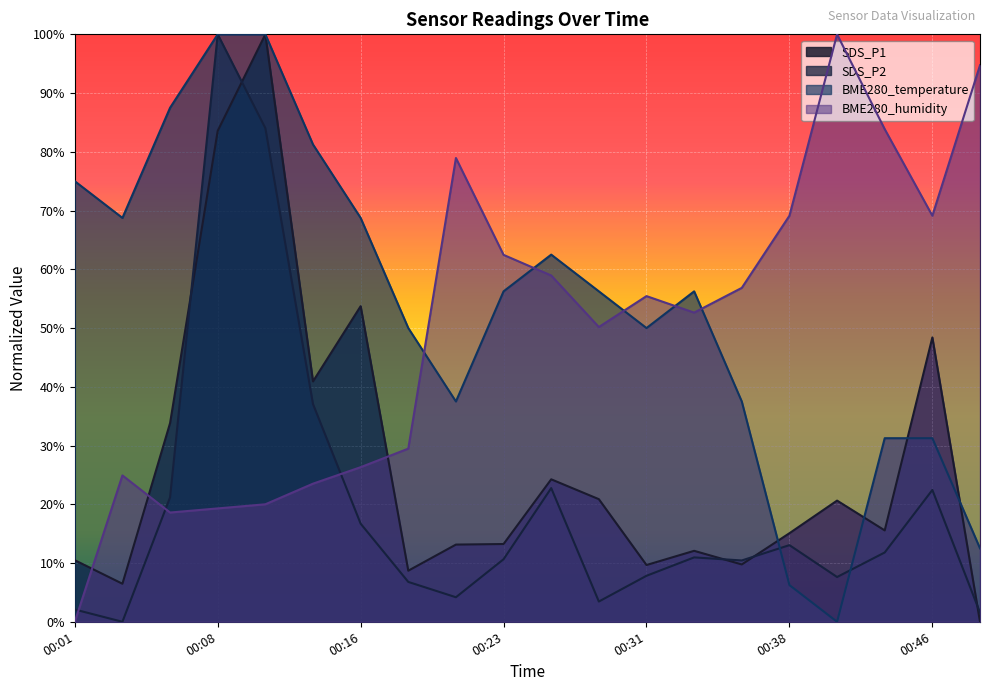

Rank the series at 00:13 from highest to lowest value.

BME280_temperature, SDS_P1, SDS_P2, BME280_humidity